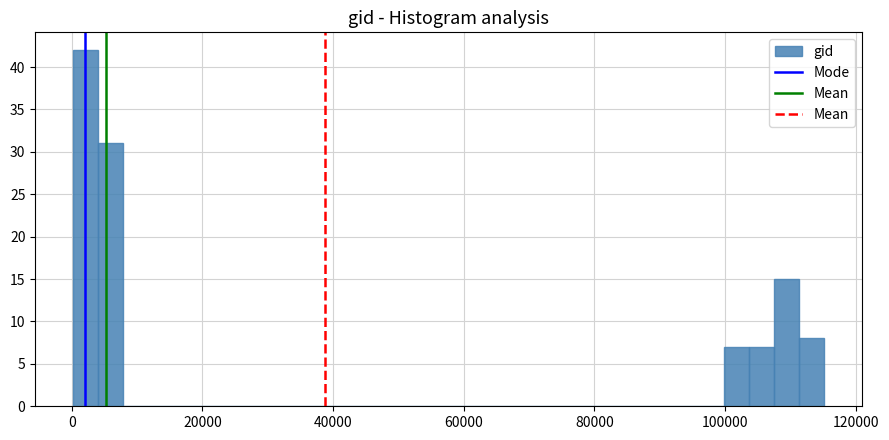

Around what value on the x-axis is the tallest bar? Give the approximate position of its centre, as read against the axis.

2000